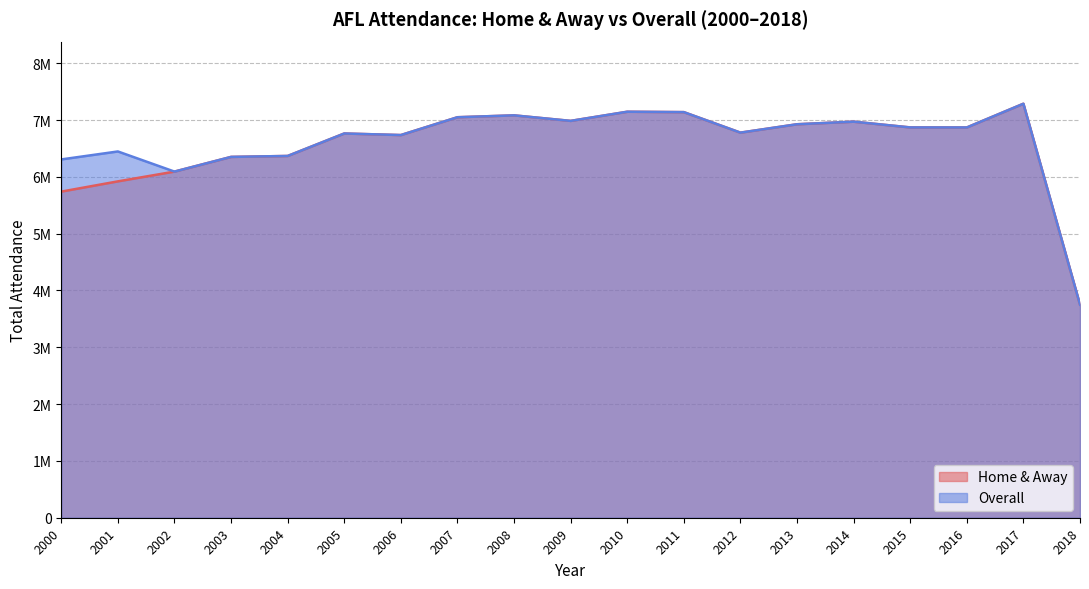

Which series has the largest total across all categories?

Overall